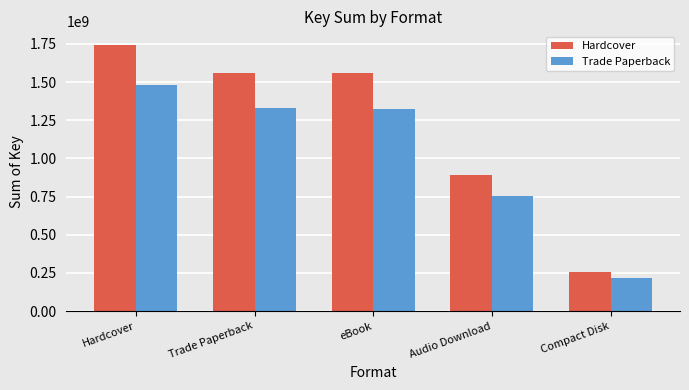

What is the greatest value displayed?

1745044439.0